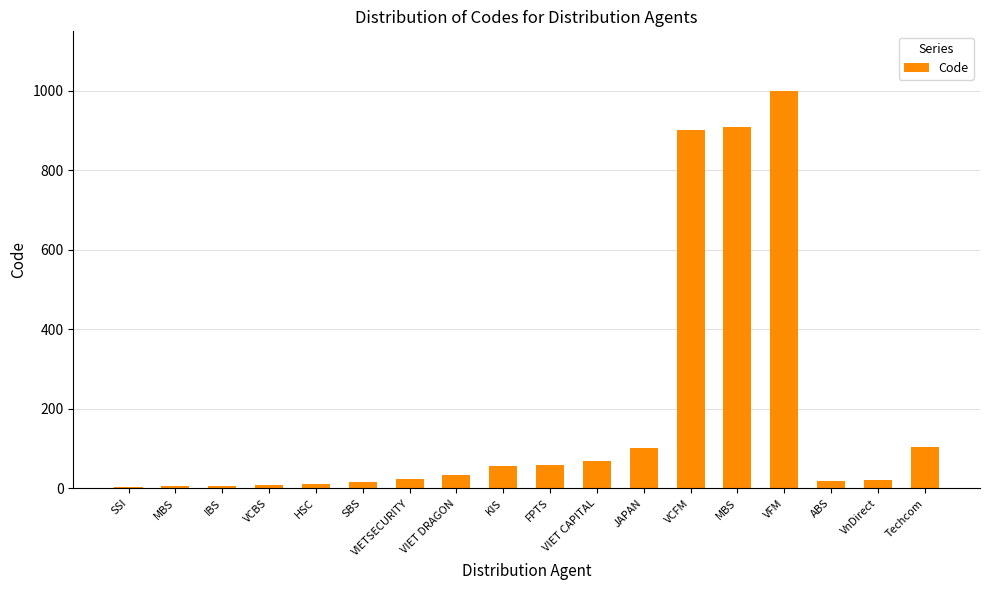

What is the value of the 9th bar from the left?

57